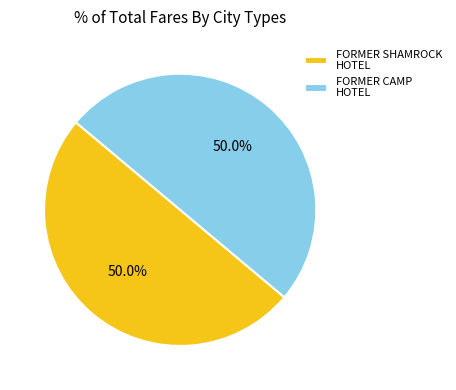

Approximately how many times larger is the value at FORMER SHAMROCK HOTEL compared to FORMER CAMP HOTEL?

1.0